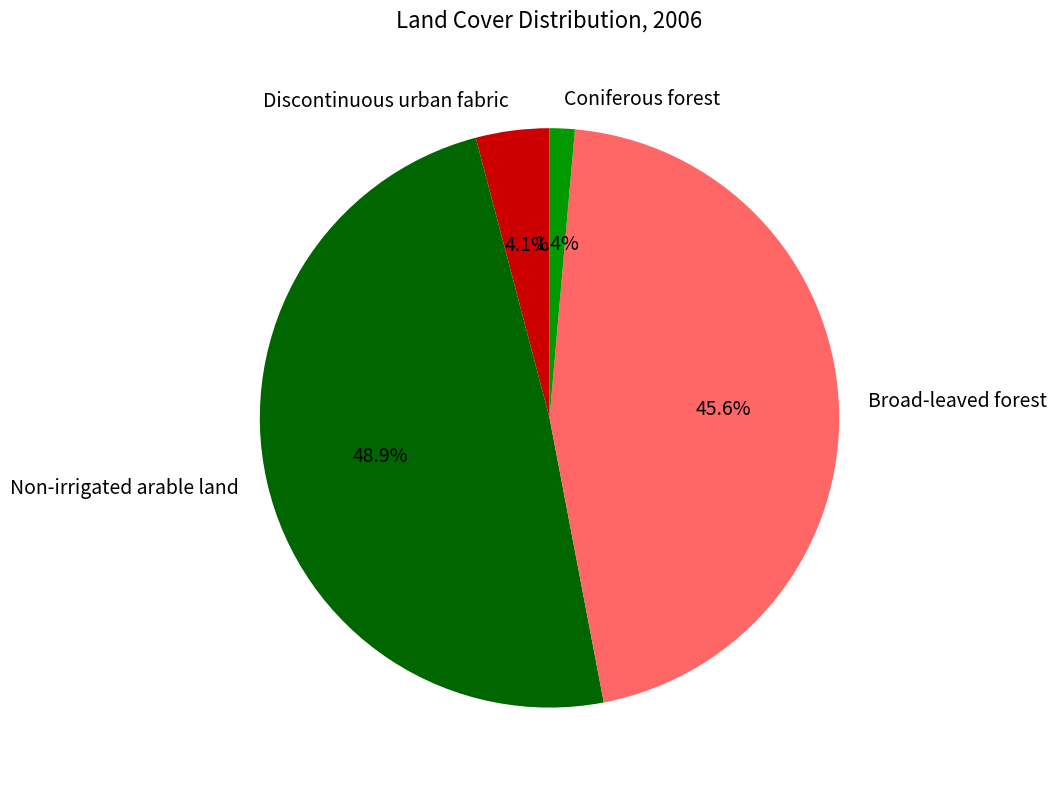

Which category has the smallest portion of the pie?

Coniferous forest